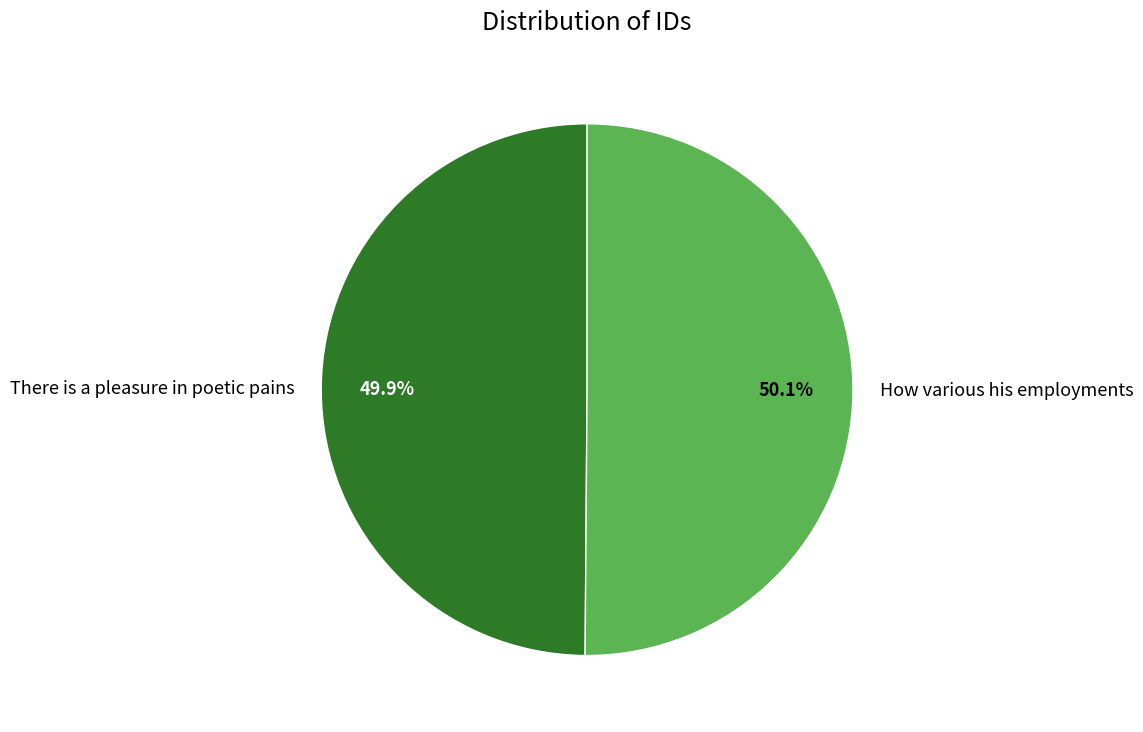

How many slices are in this pie chart?

2